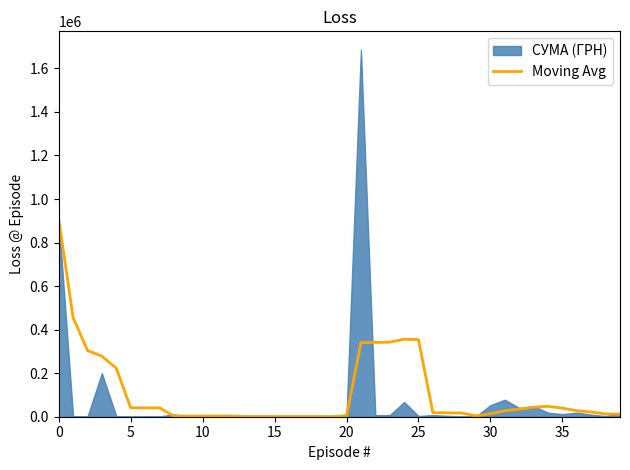

What is the maximum value for Moving Avg?

910020.3